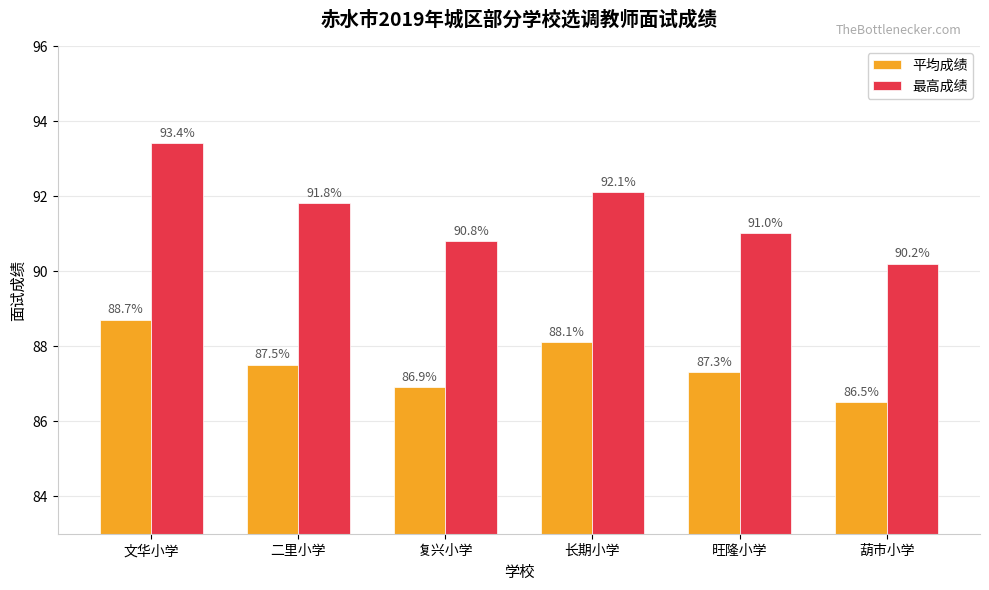

What is the label of the 3rd bar from the right?

长期小学